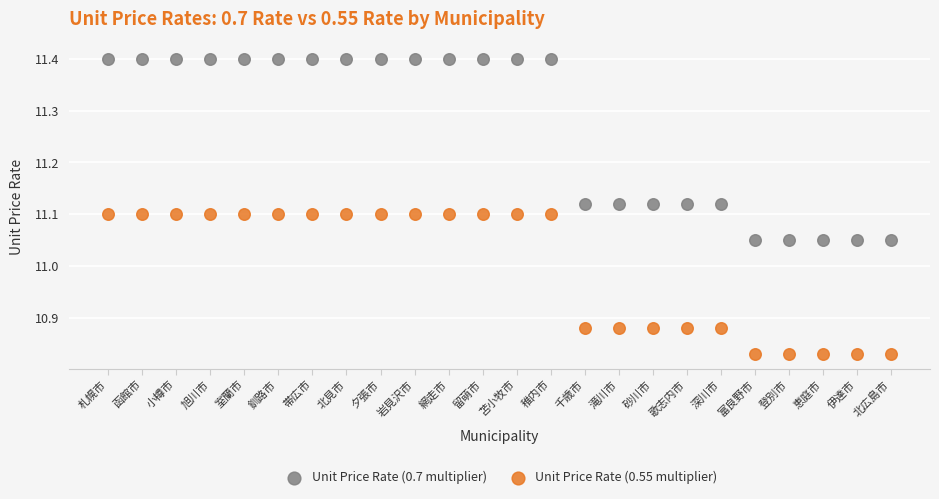

Which series has the widest spread of Y values?

Unit Price Rate (0.7 multiplier)